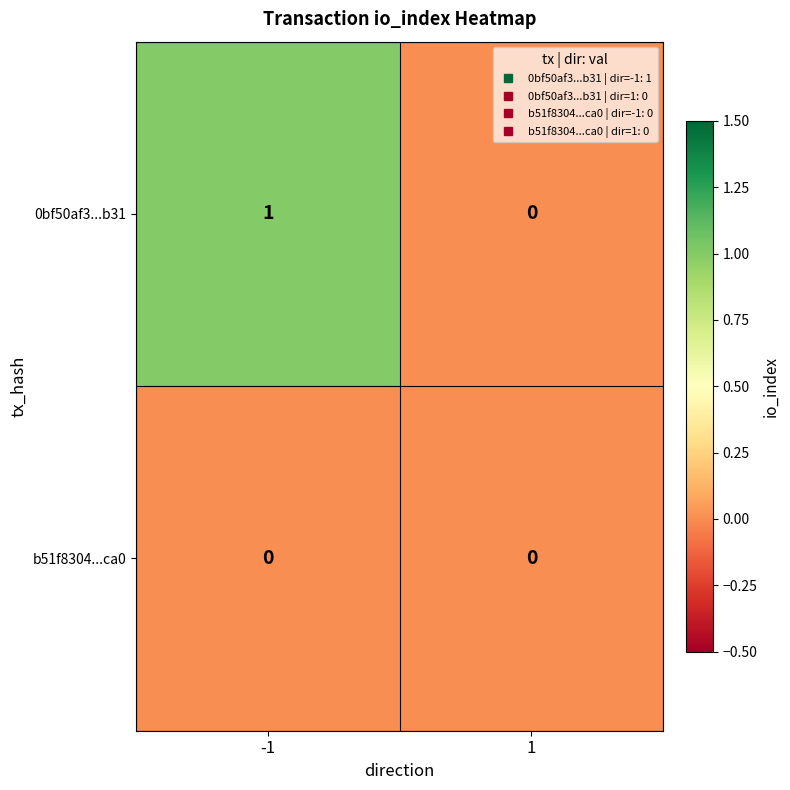

How many positive values does the 0bf50af3...b31 series have?

1